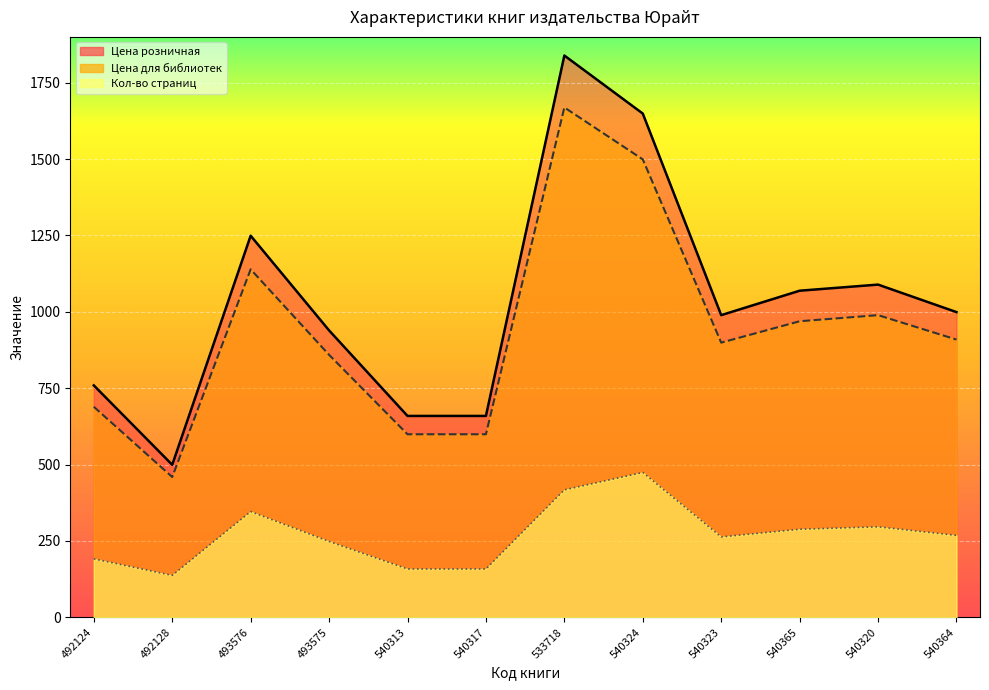

Count the number of data series in this chart.

3